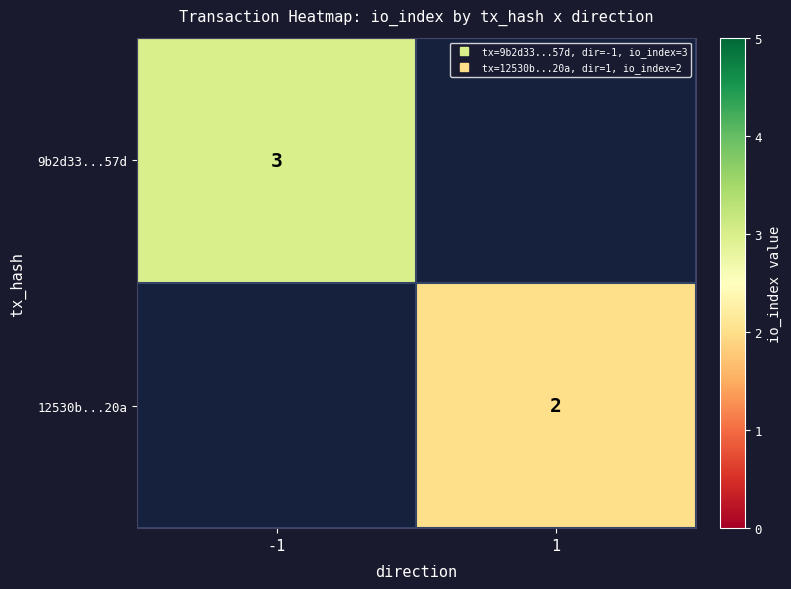

Count the number of categories in the chart.

2